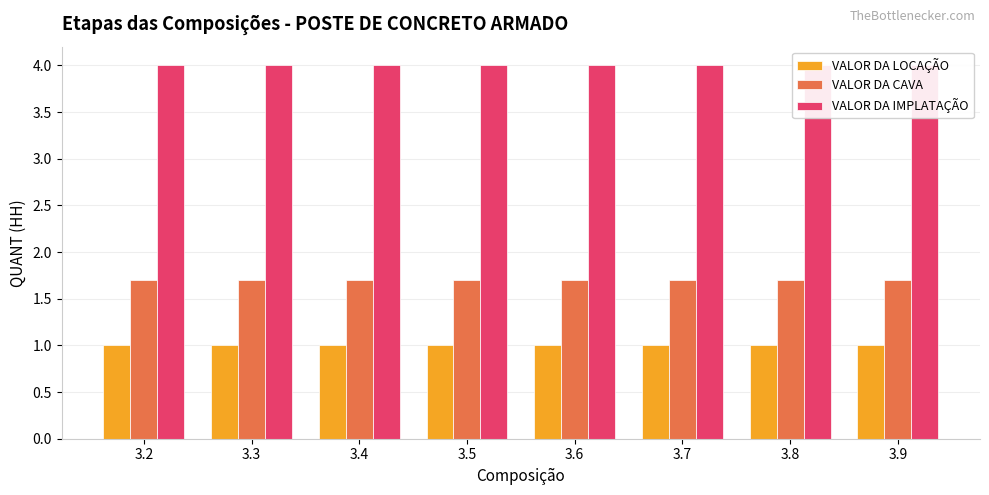

True or false: VALOR DA CAVA has a value of 1.7 at 3.4.

True